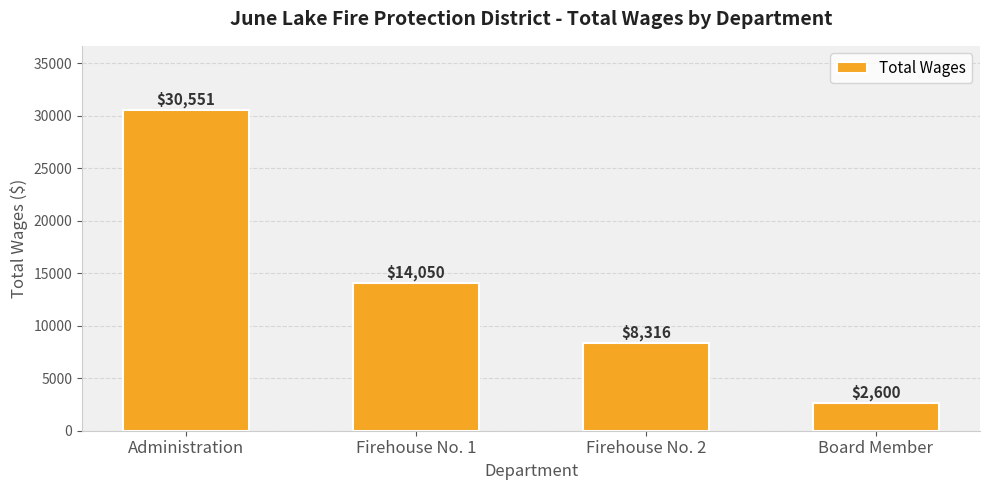

What is the approximate value at Board Member, to the nearest 10?

2600